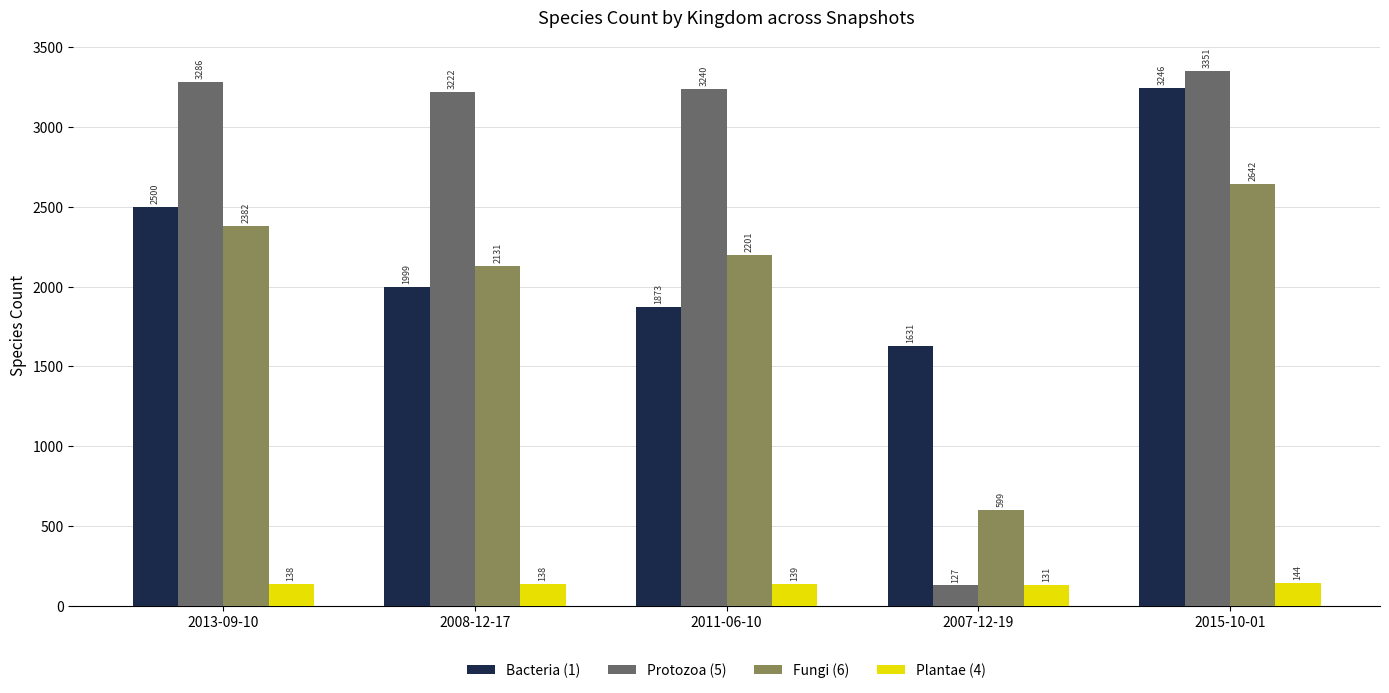

Where does the Fungi (6) series first go above 2201?

2013-09-10